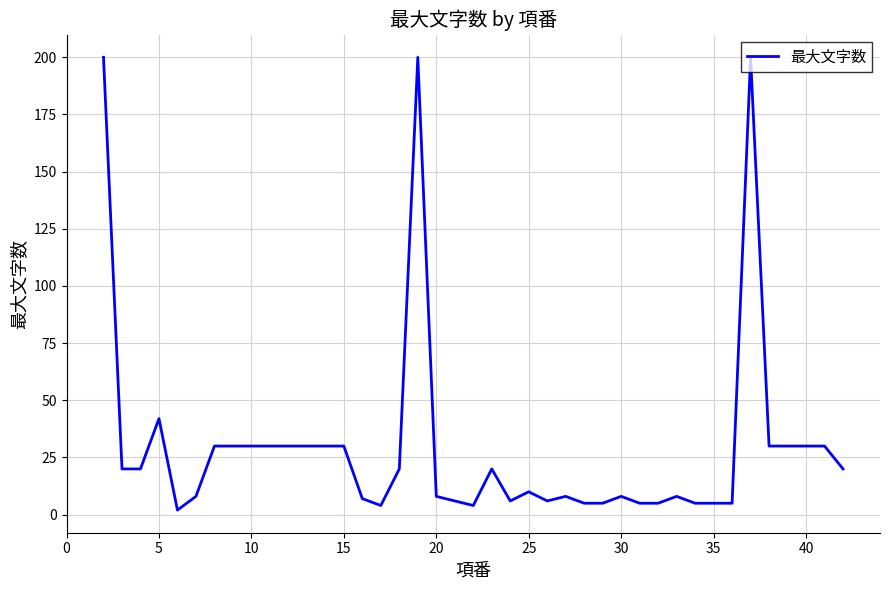

What is the maximum value shown in the chart?

200